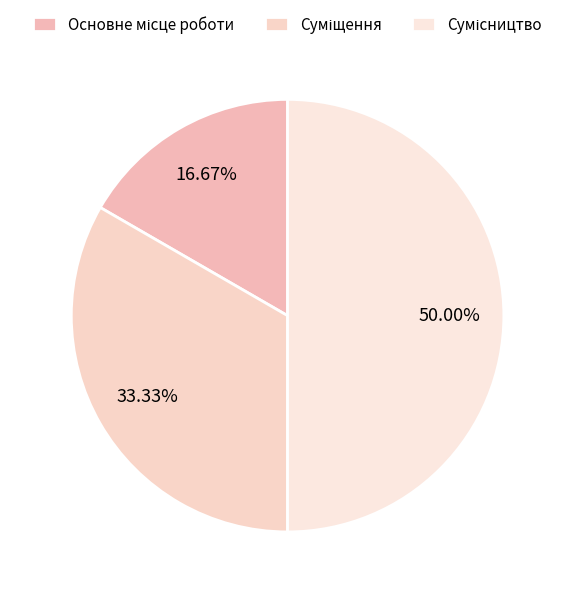

Which slice is the largest?

Сумісництво